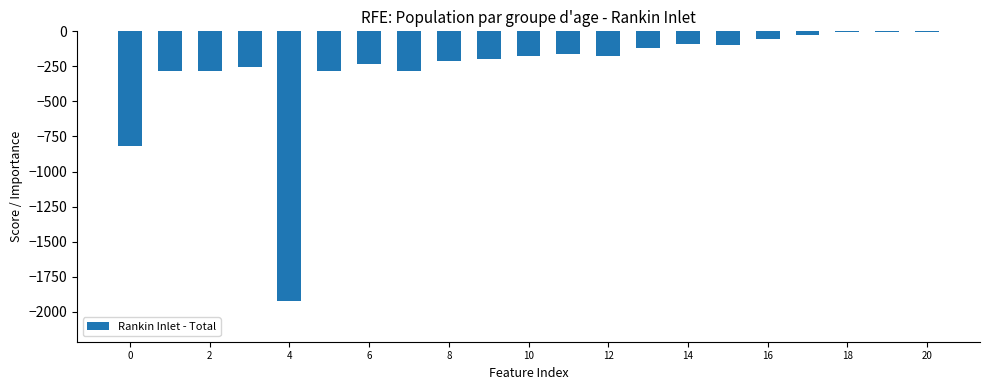

Are the bars horizontal?

No